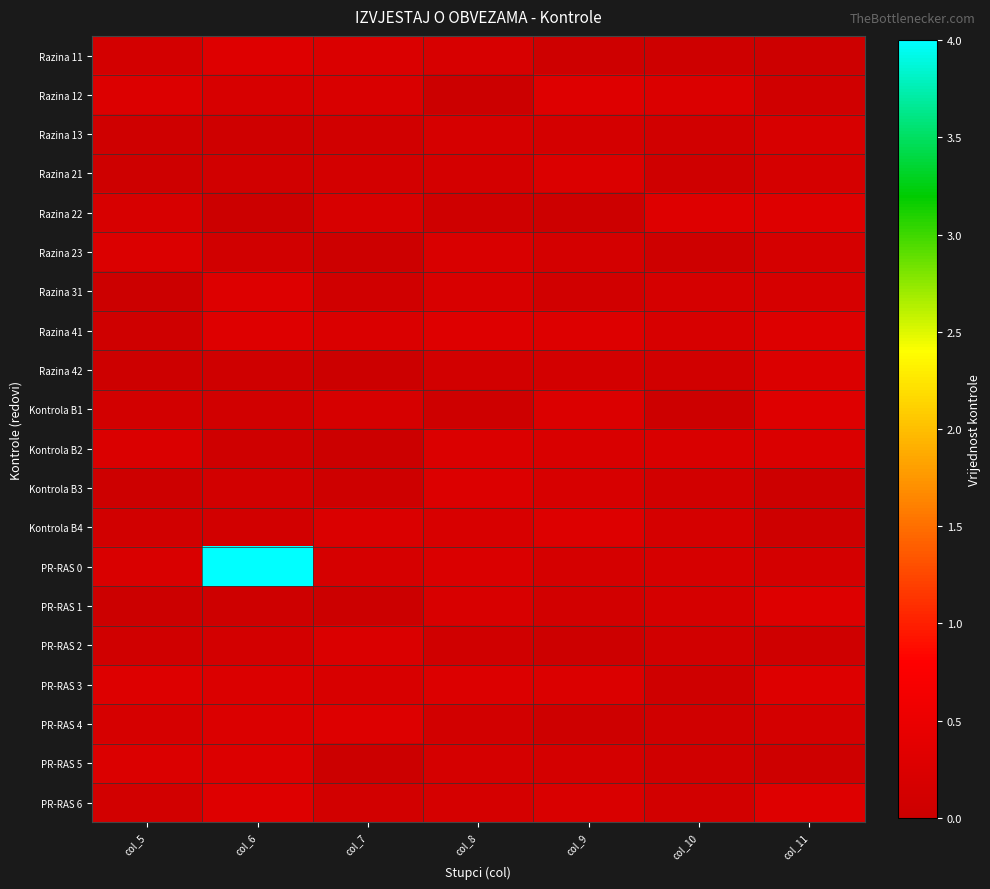

Rank the series at col_7 from highest to lowest value.

PR-RAS 4, Razina 41, PR-RAS 2, Razina 11, Kontrola B4, Razina 12, PR-RAS 3, Razina 22, PR-RAS 0, Kontrola B1, Razina 21, PR-RAS 6, Razina 13, Razina 31, Kontrola B3, Razina 23, Razina 42, PR-RAS 1, PR-RAS 5, Kontrola B2